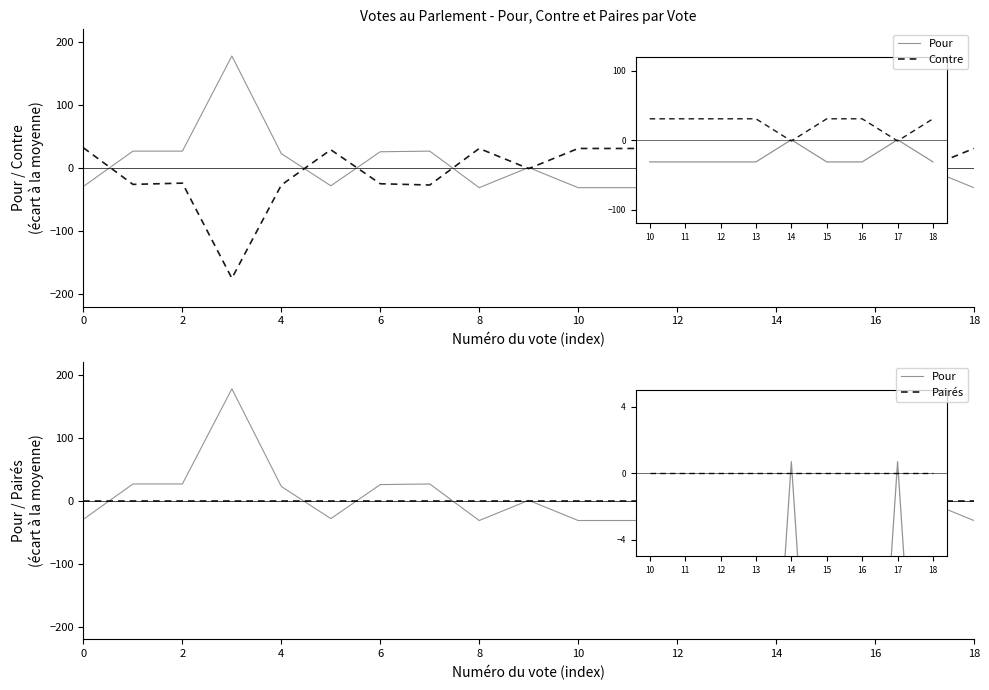

Does the chart display data point markers on the line(s)?

No